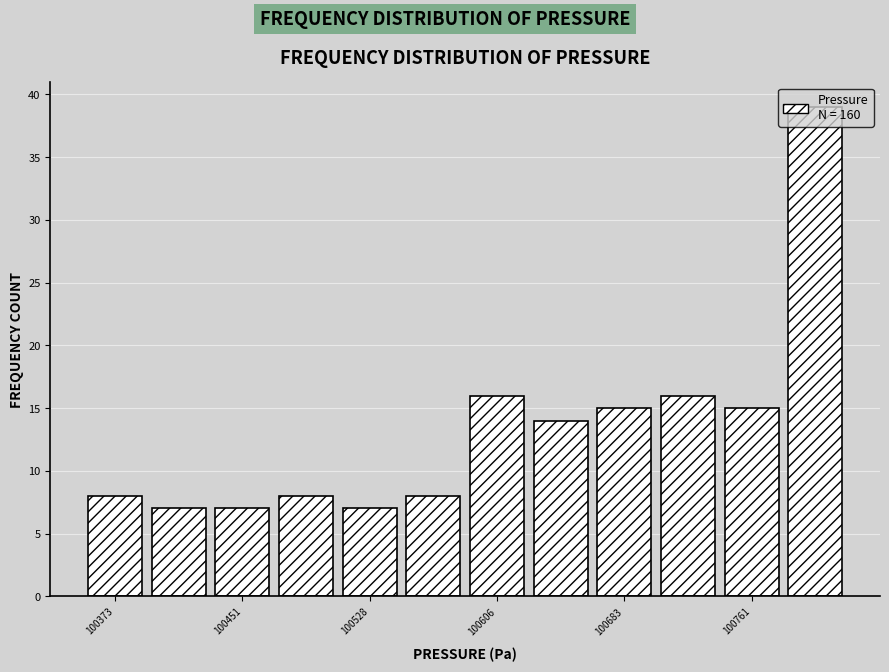

Around what value on the x-axis is the tallest bar? Give the approximate position of its centre, as read against the axis.

100800